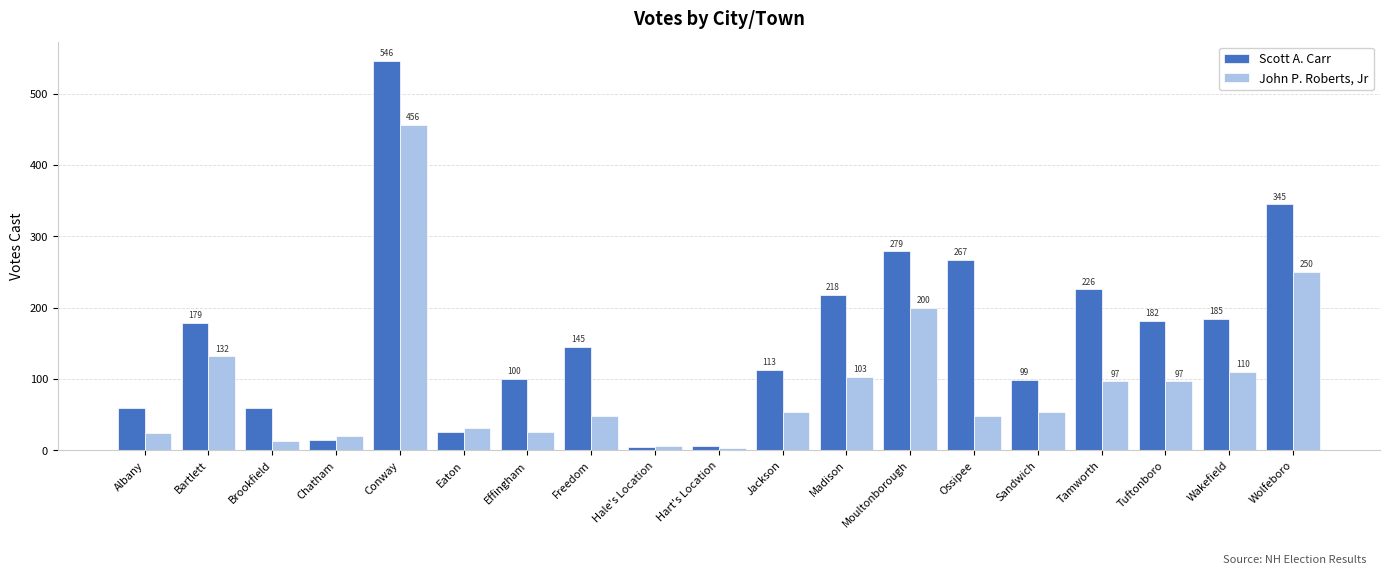

What are all the series names shown in the legend?

Scott A. Carr, John P. Roberts, Jr